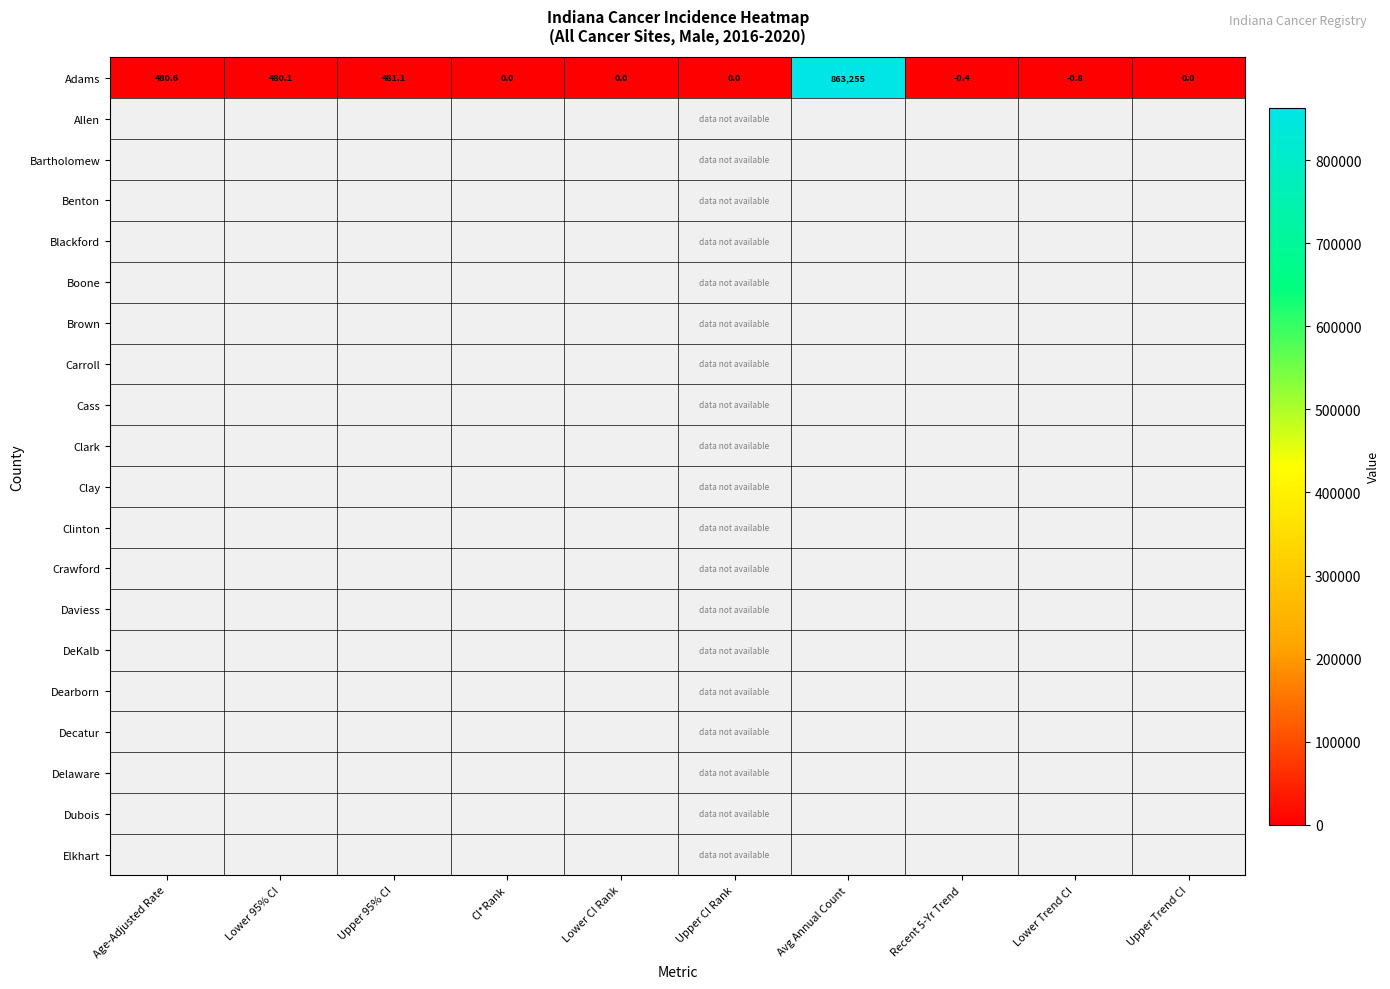

Count the number of categories in the chart.

10